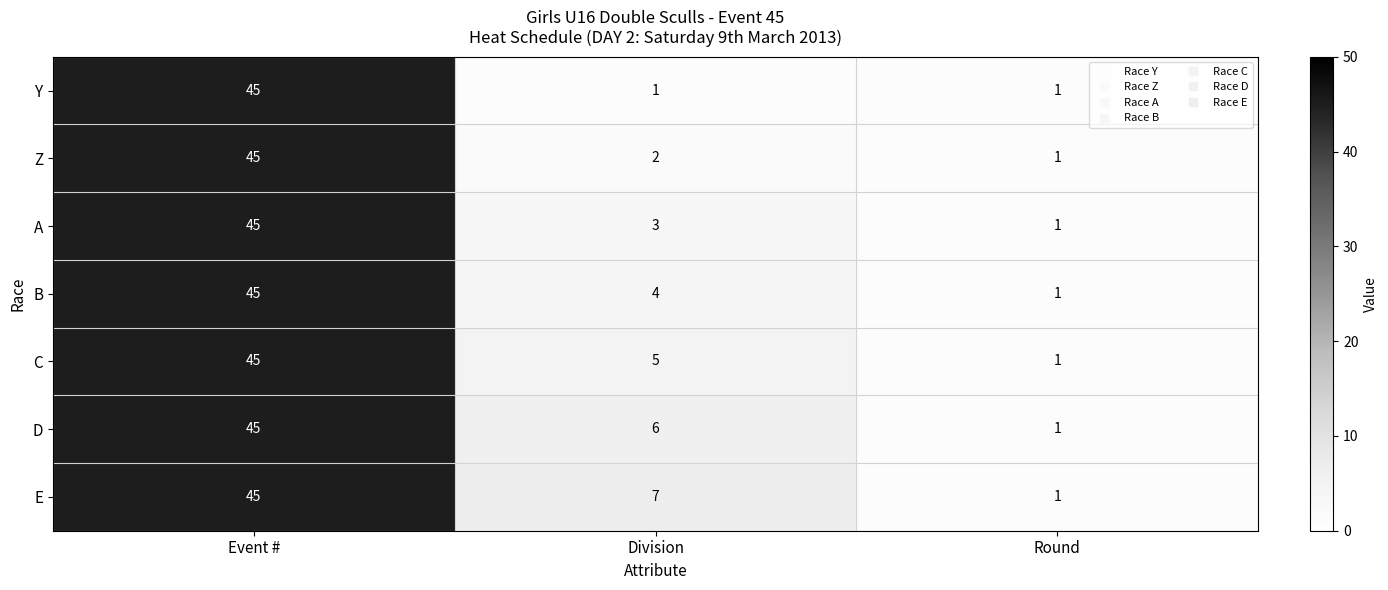

Rank the series by their average value, from lowest to highest.

Y, Z, A, B, C, D, E